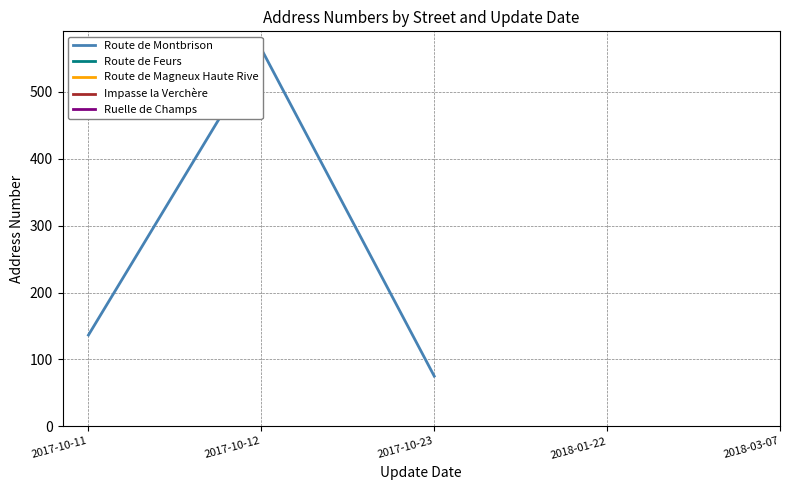

What is the maximum value shown in the chart?

564.0